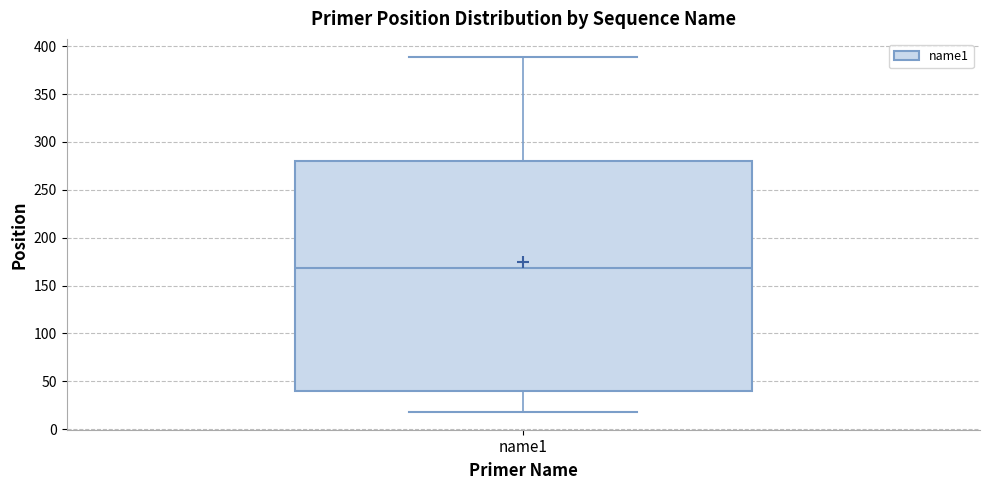

Read this box plot against the y-axis: the position of the median line, the range covered by the box, and the ends of both whiskers. The values are not printed on the chart, so give them approximately, as read against the axis.

median 170, box 40 to 280, whiskers 20 to 390